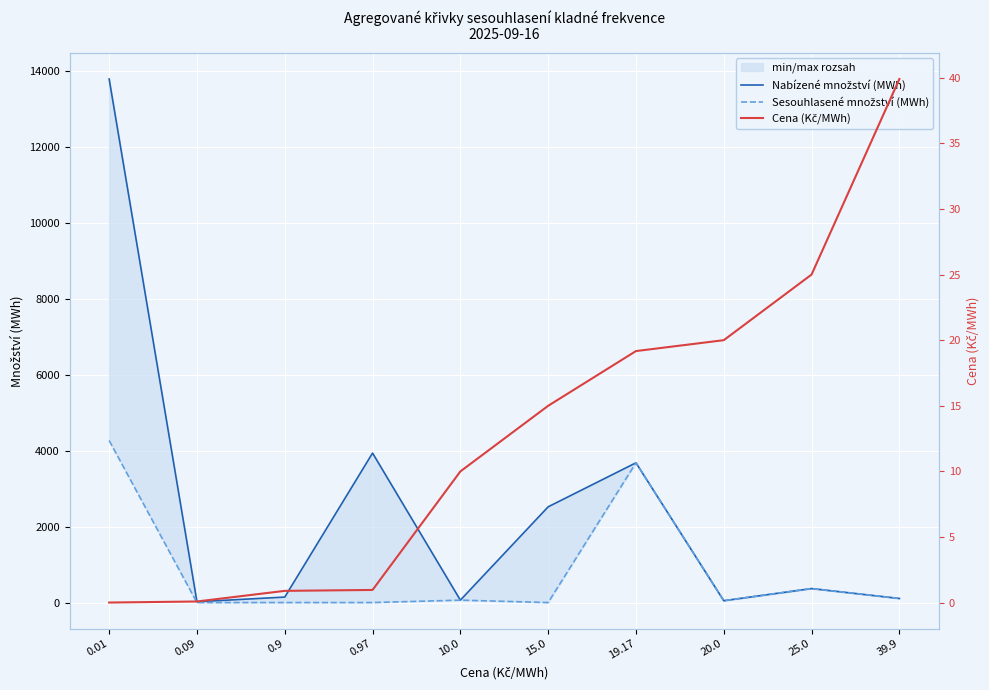

What is the value of the Cena (Kč/MWh) point at the 7th from the left?

19.2